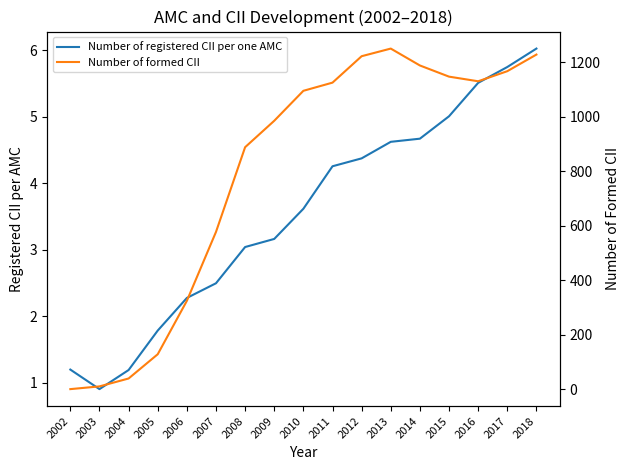

What is the sum of the Number of registered CII per one AMC values at 2004 and 2013?

5.8